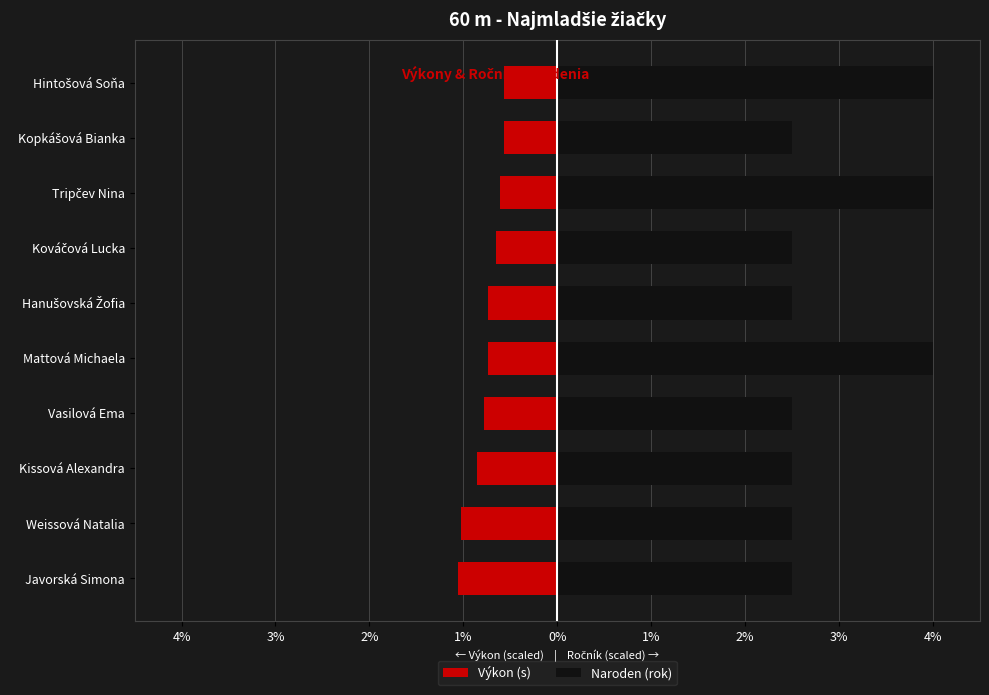

The Výkon (s) series shows -0.7 at Mattová Michaela. True or false?

True